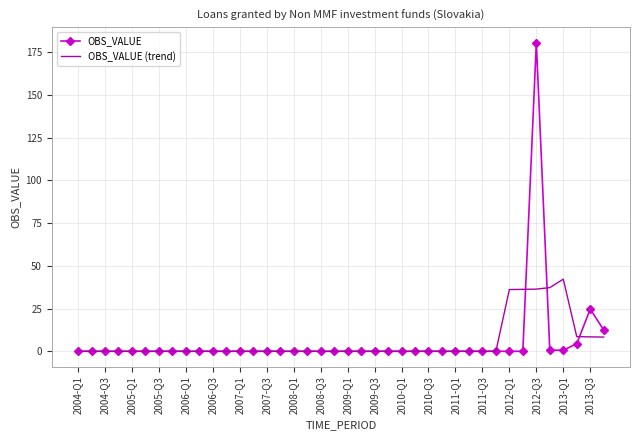

Which series has the largest range (max minus min)?

OBS_VALUE